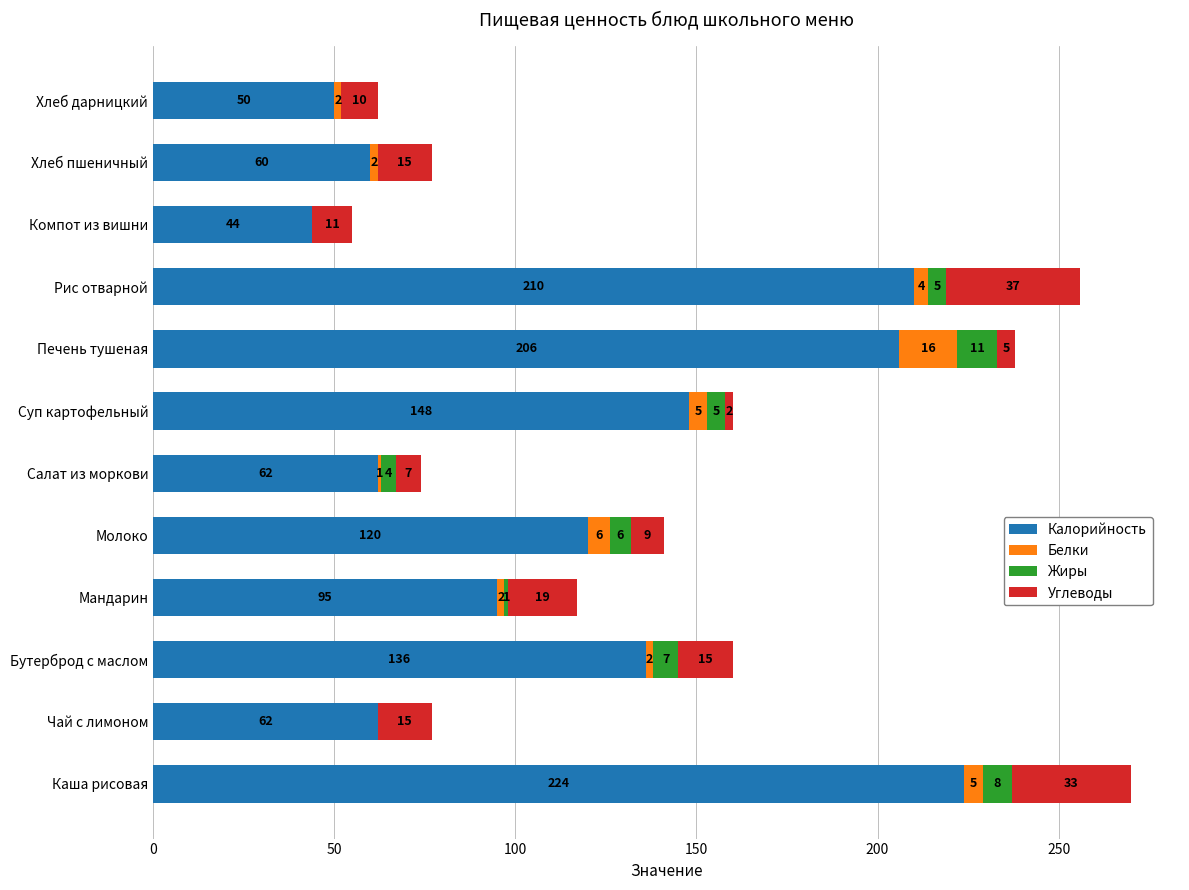

How many series are shown in this chart?

4